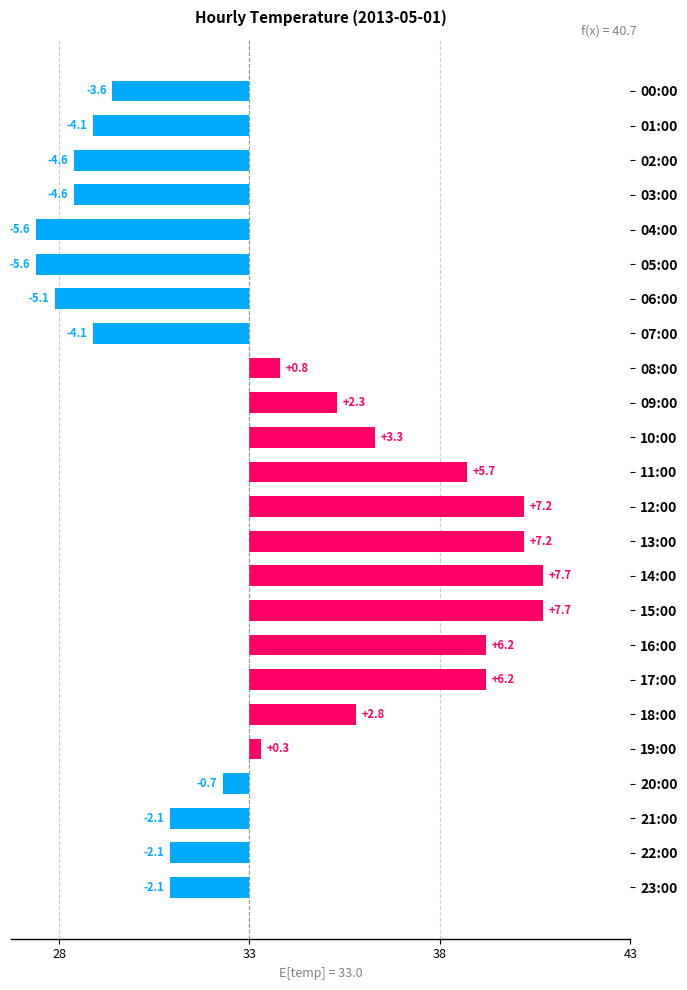

Does the chart contain any negative values?

Yes